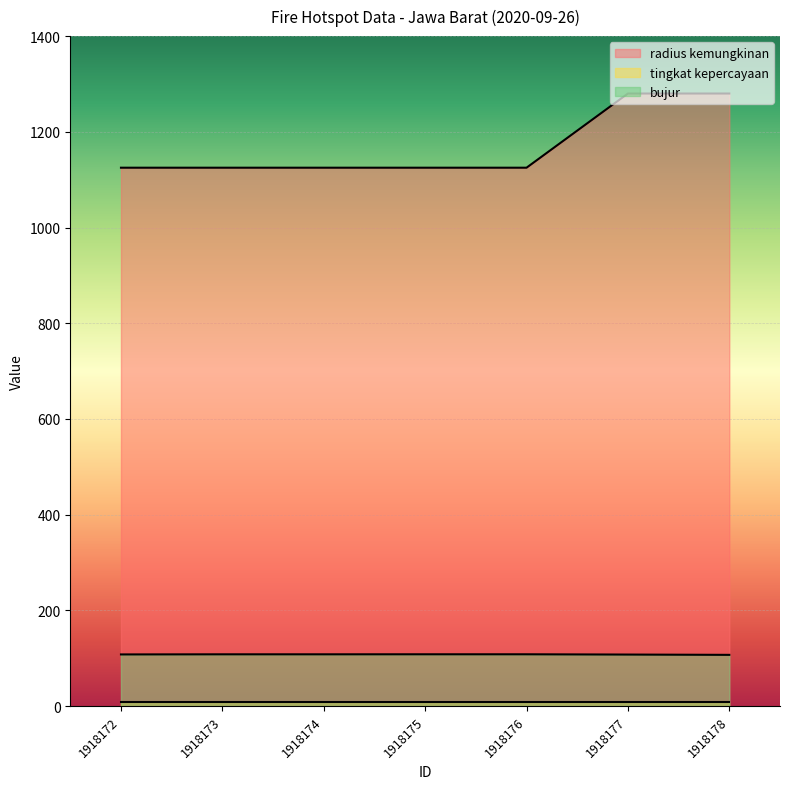

What is the total value across all series at 1918174?

1241.1